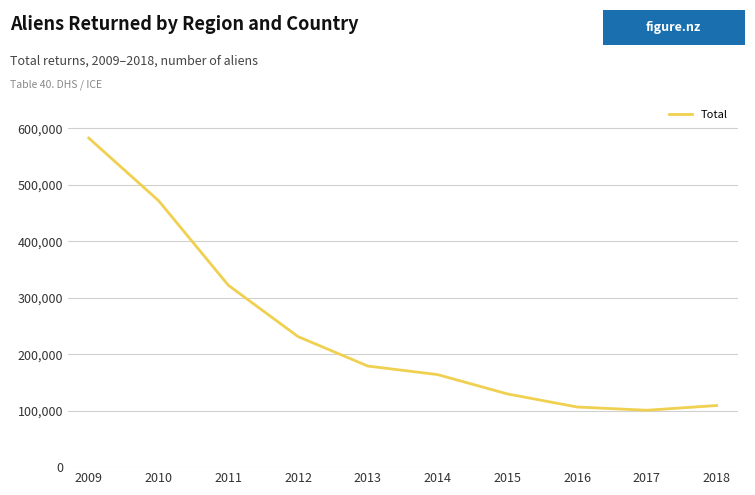

What is the difference between the values at 2018 and 2011?

212966